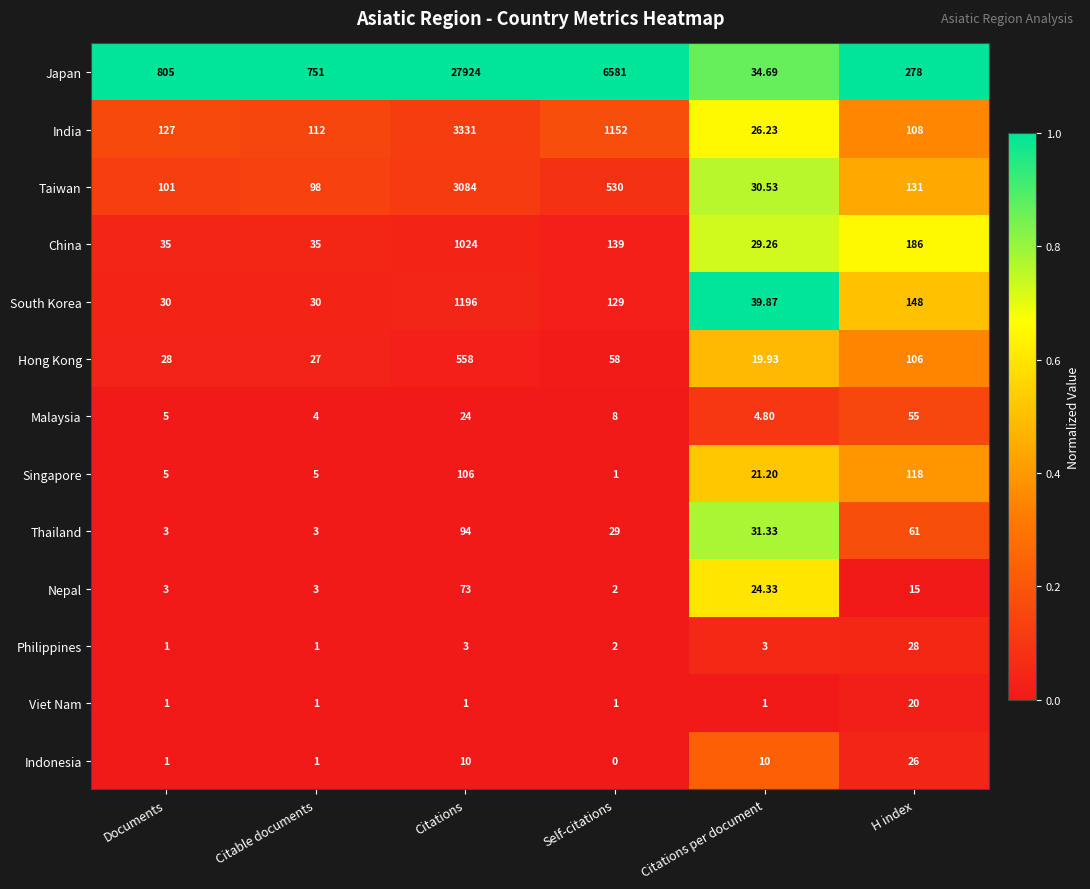

Which category has the highest value across all series?

Citations